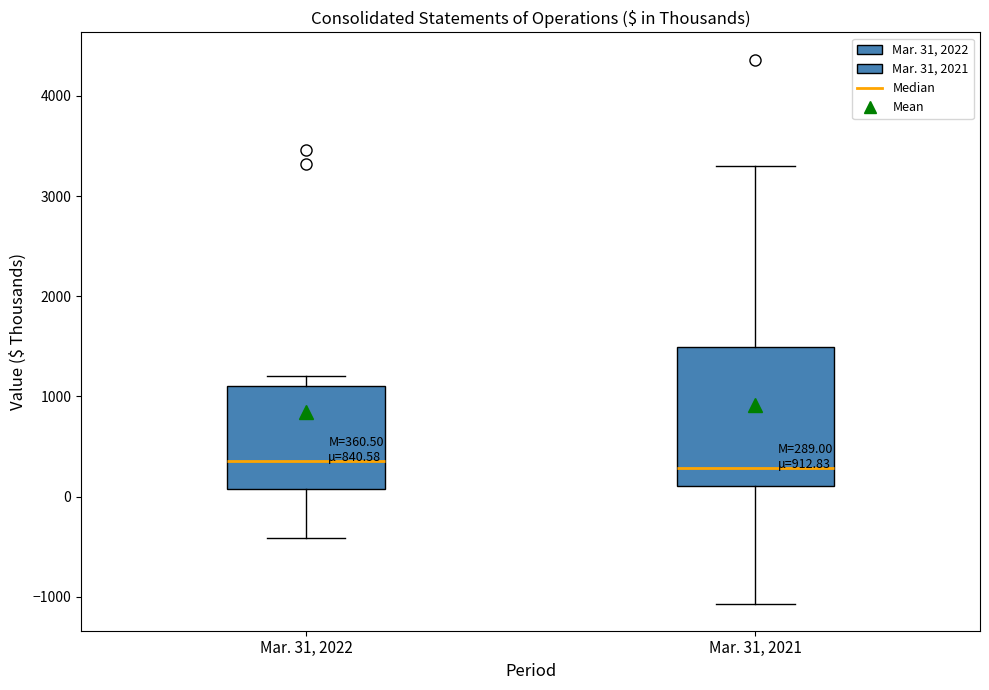

Comparing the boxes themselves (not the whiskers), which one is the tallest?

Mar. 31, 2021